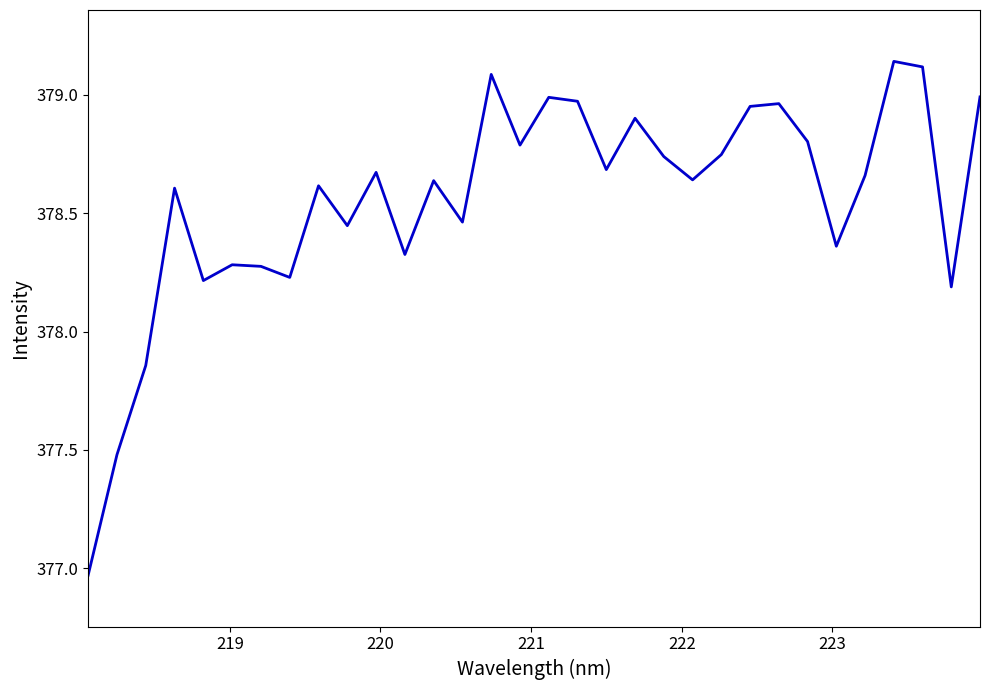

What is the difference between the maximum and minimum values?

2.2